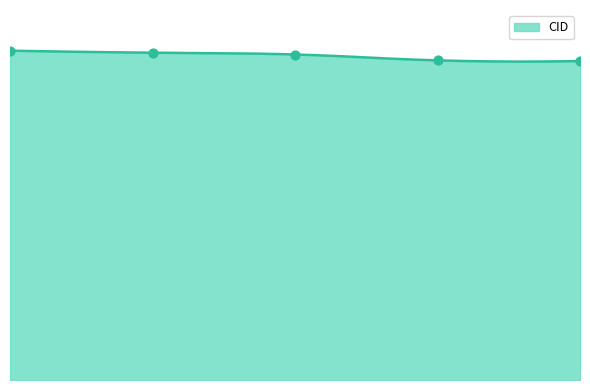

What is the change in value from 2017-01-06 to 2017-01-18?

-157